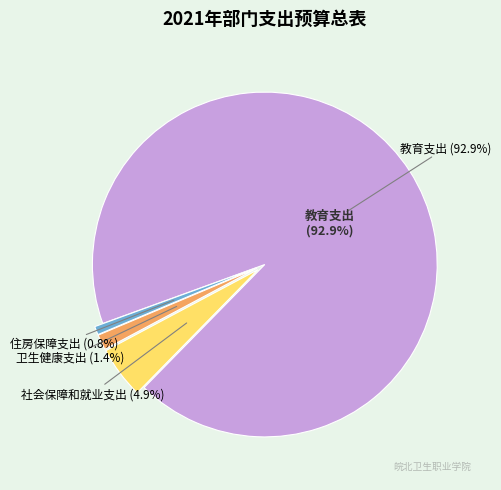

What percentage is NOT represented by 卫生健康支出?

98.6%